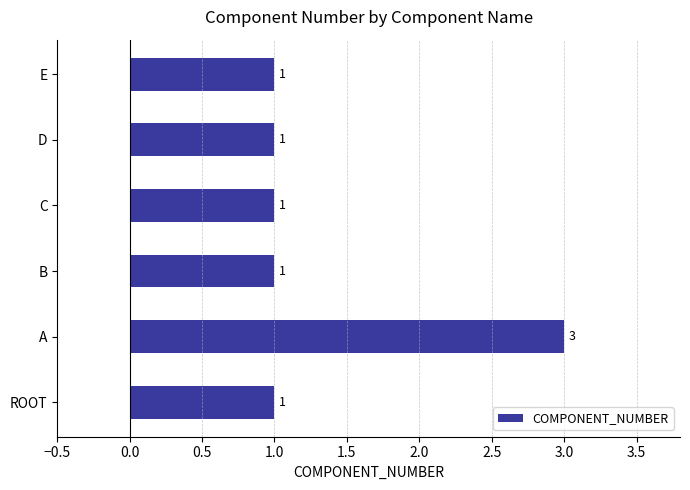

What is the difference between the maximum and second lowest values?

2